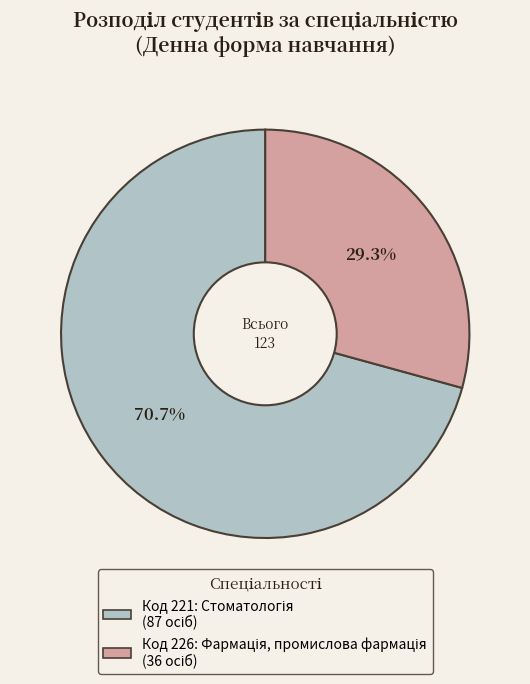

Is there any slice that represents more than half of the pie?

Yes